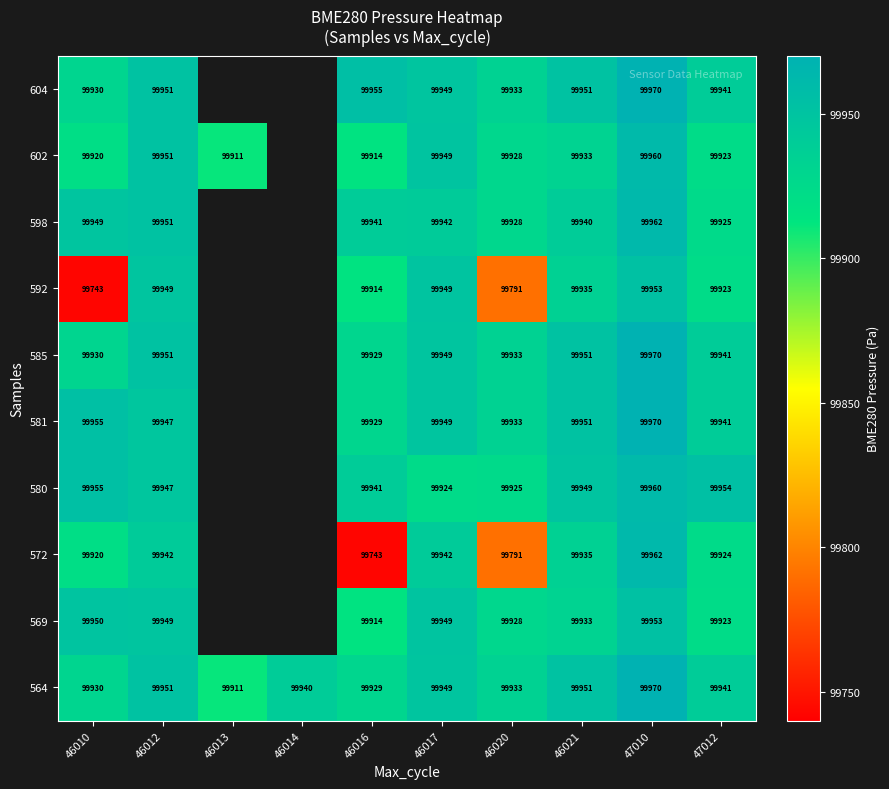

Is the value of 585 at 46010 greater than the value of 604 at 46017?

No